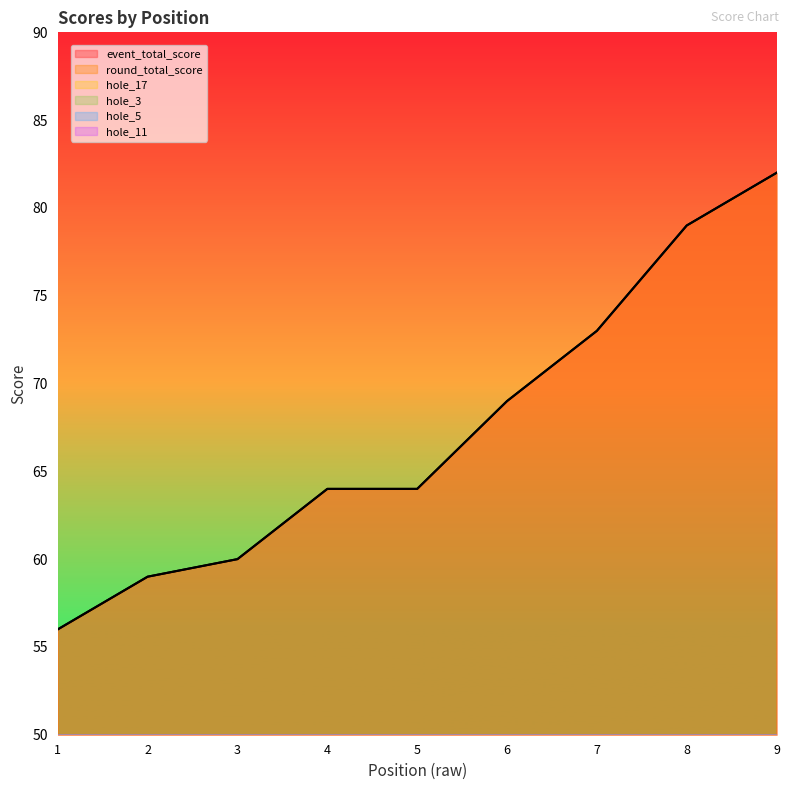

What is the difference between the maximum and minimum values in the hole_3 series?

3